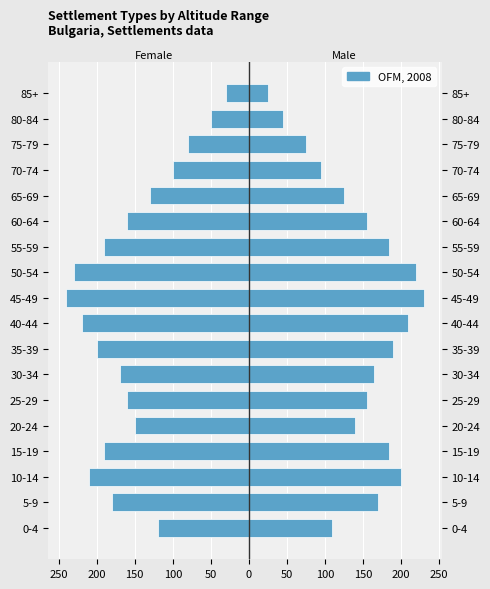

Which series has the widest spread of values?

Female